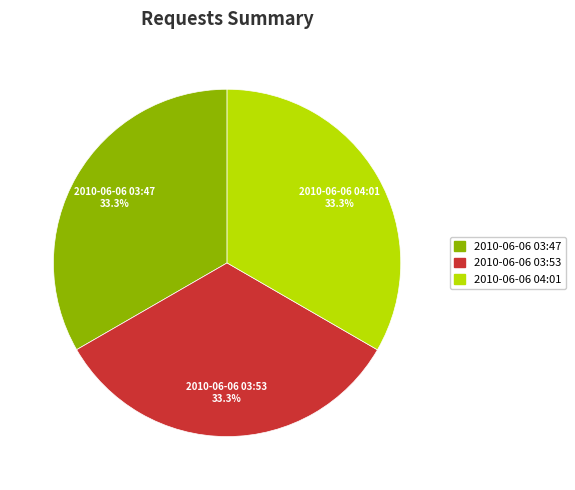

How many segments does this pie chart have?

3